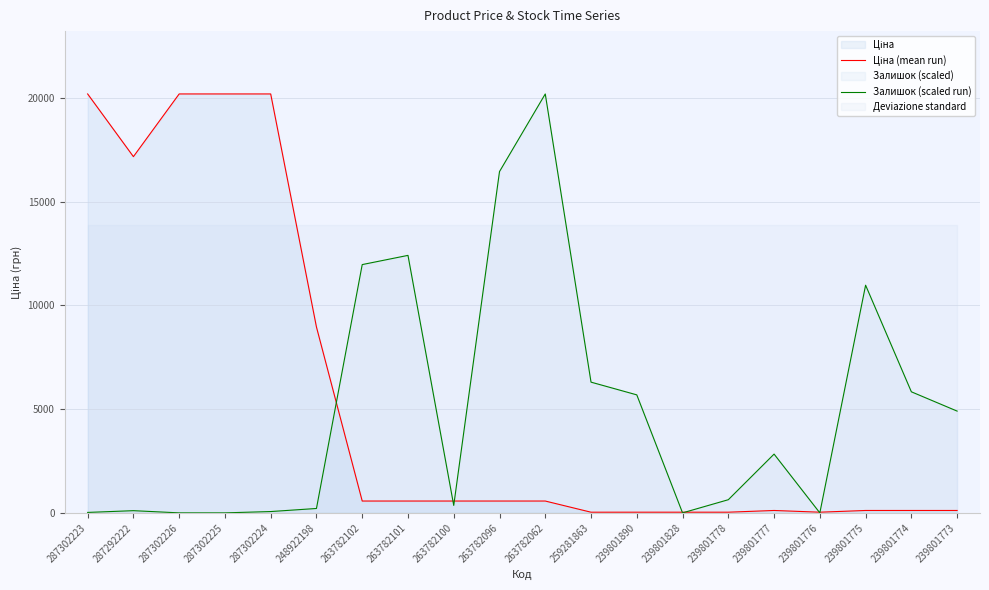

True or false: Ціна (mean run) has a value of 206.2 at 239801774.

False